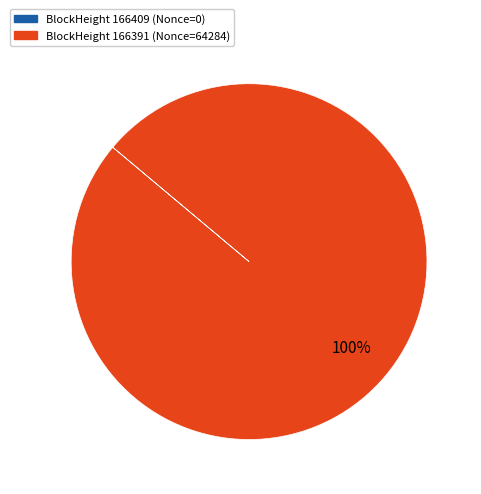

Is there a majority slice in this chart?

Yes